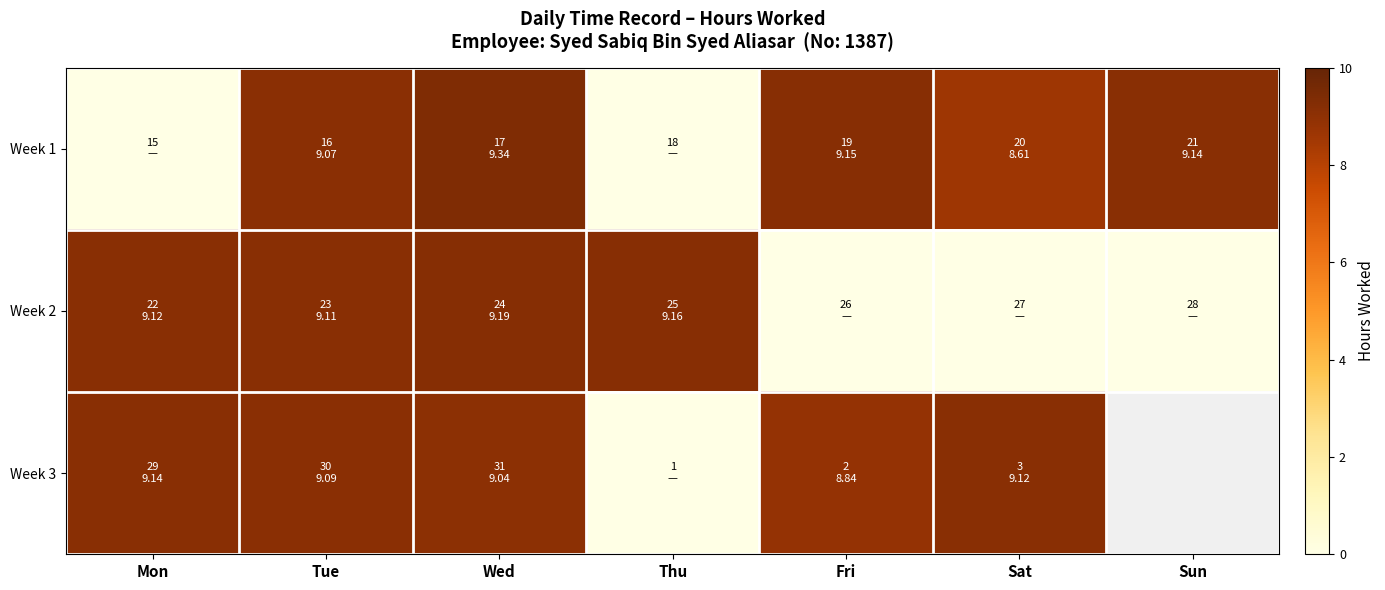

Is it true that Week 1 equals 14.0 at Fri?

False